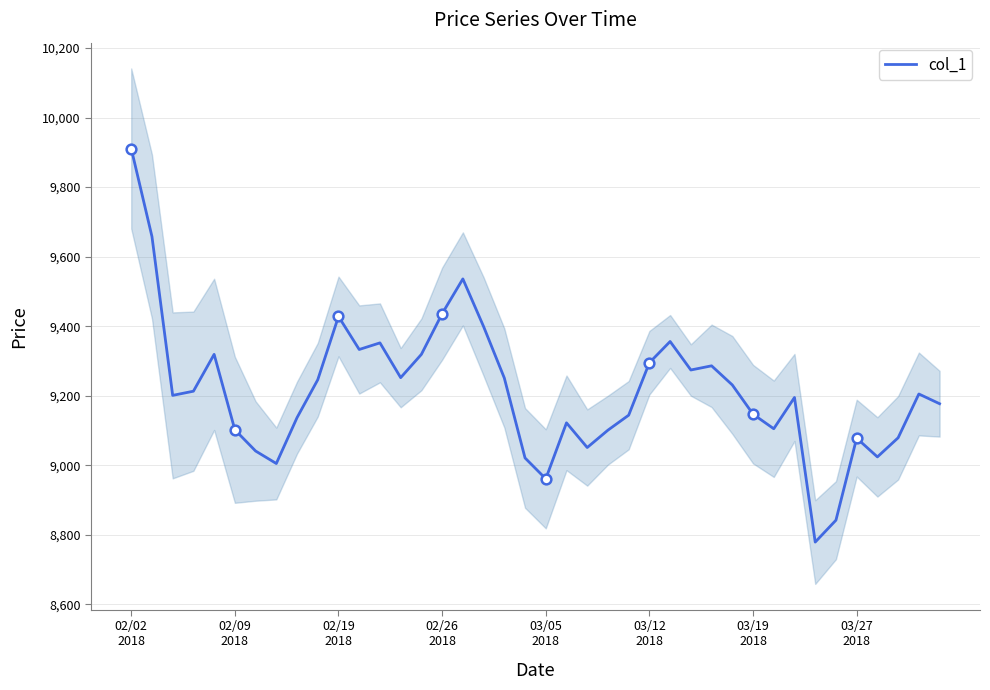

What value does the data have at 02/19 2018, to the nearest 100?

9400